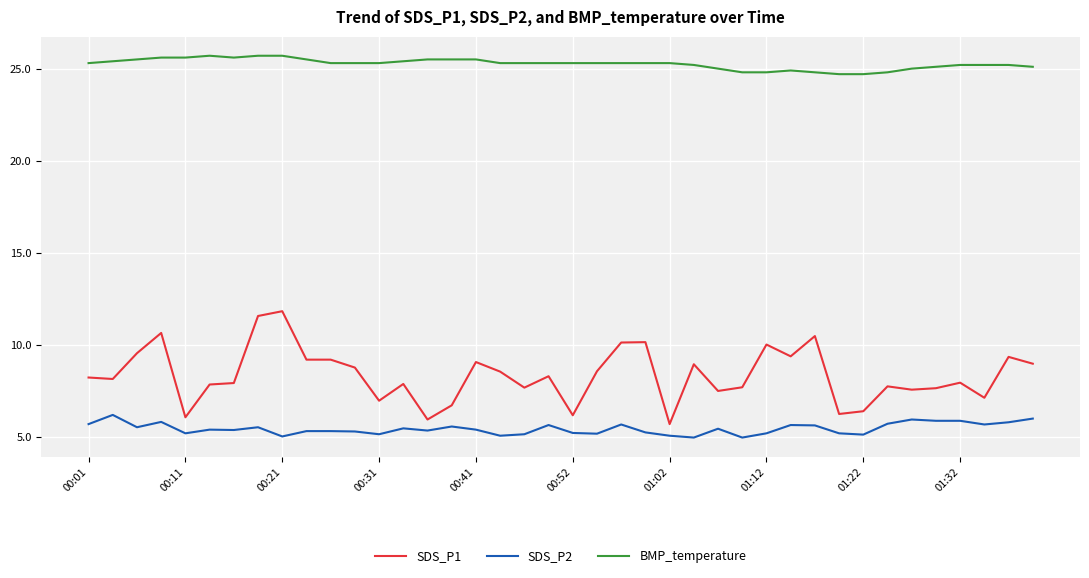

What is the maximum value for SDS_P2?

6.2